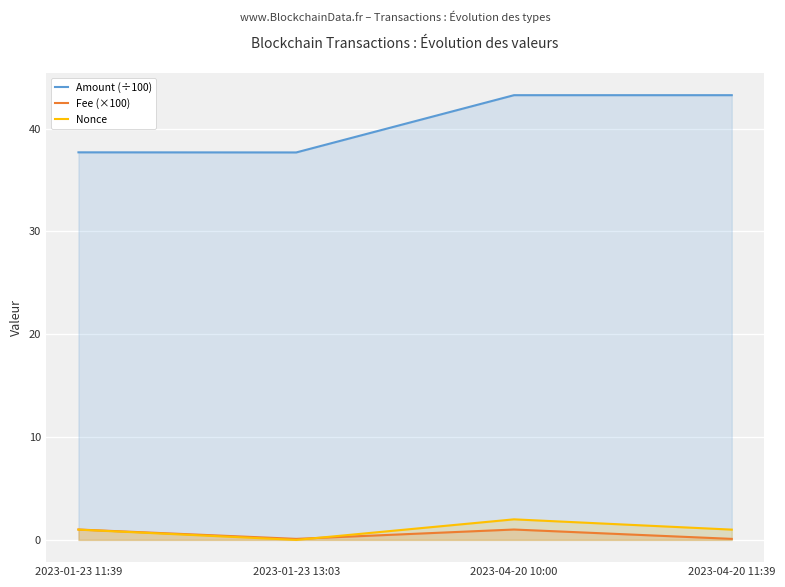

Between 2023-01-23 13:03 and 2023-04-20 11:39, which is larger?

2023-04-20 11:39